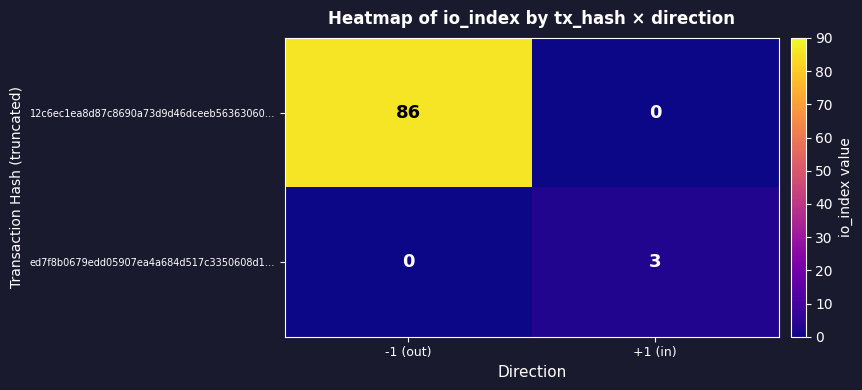

Between -1 (out) and +1 (in), which series saw the biggest shift?

12c6ec1ea8d87c8690a73d9d46dceeb56363060…